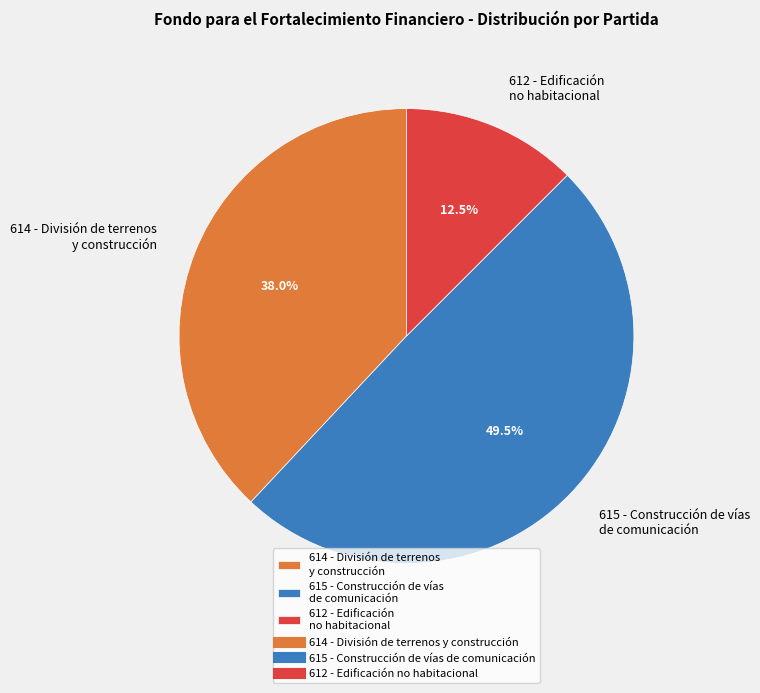

To the nearest percent, what is the average slice percentage?

33%